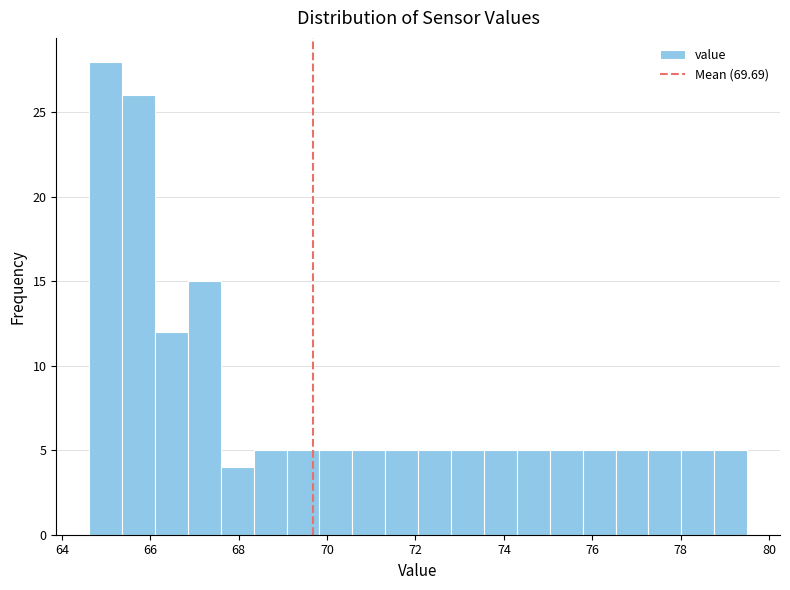

Read against the x-axis, roughly where is the centre of the tallest bar?

65.0